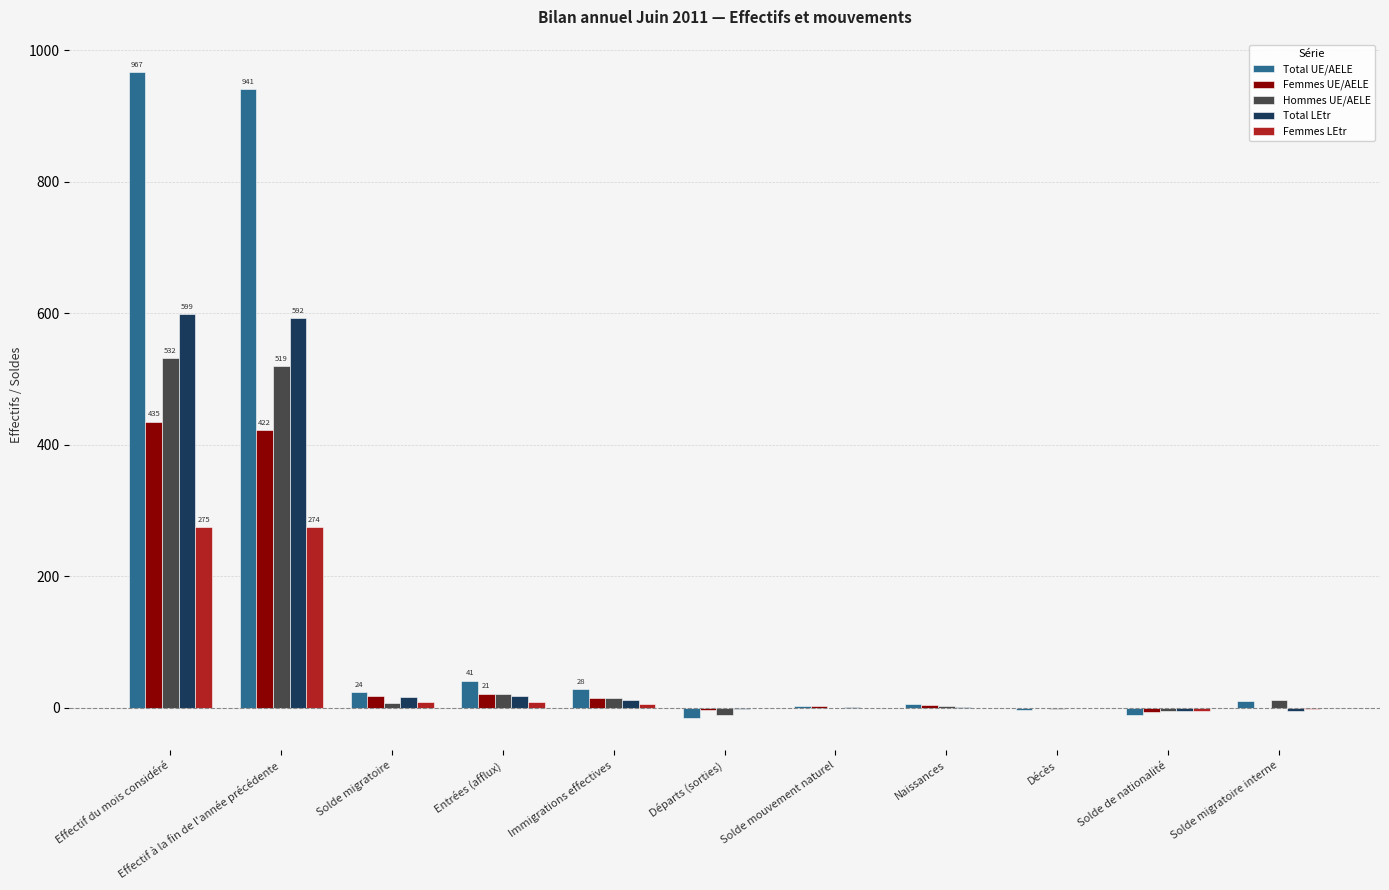

What is the maximum value shown in the chart?

967